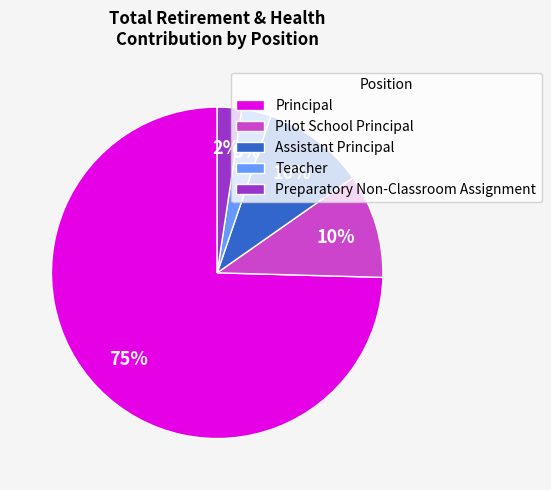

Does any single category account for the majority?

Yes